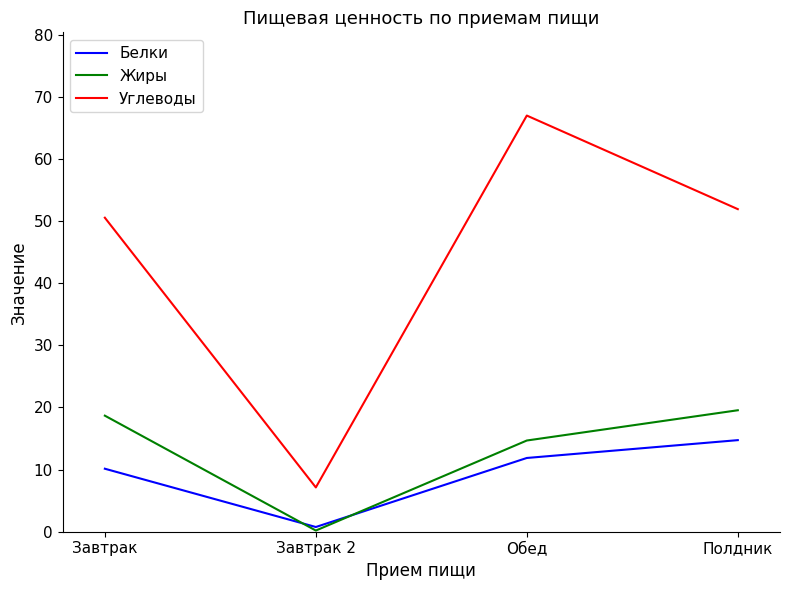

What are all the series names shown in the legend?

Белки, Жиры, Углеводы